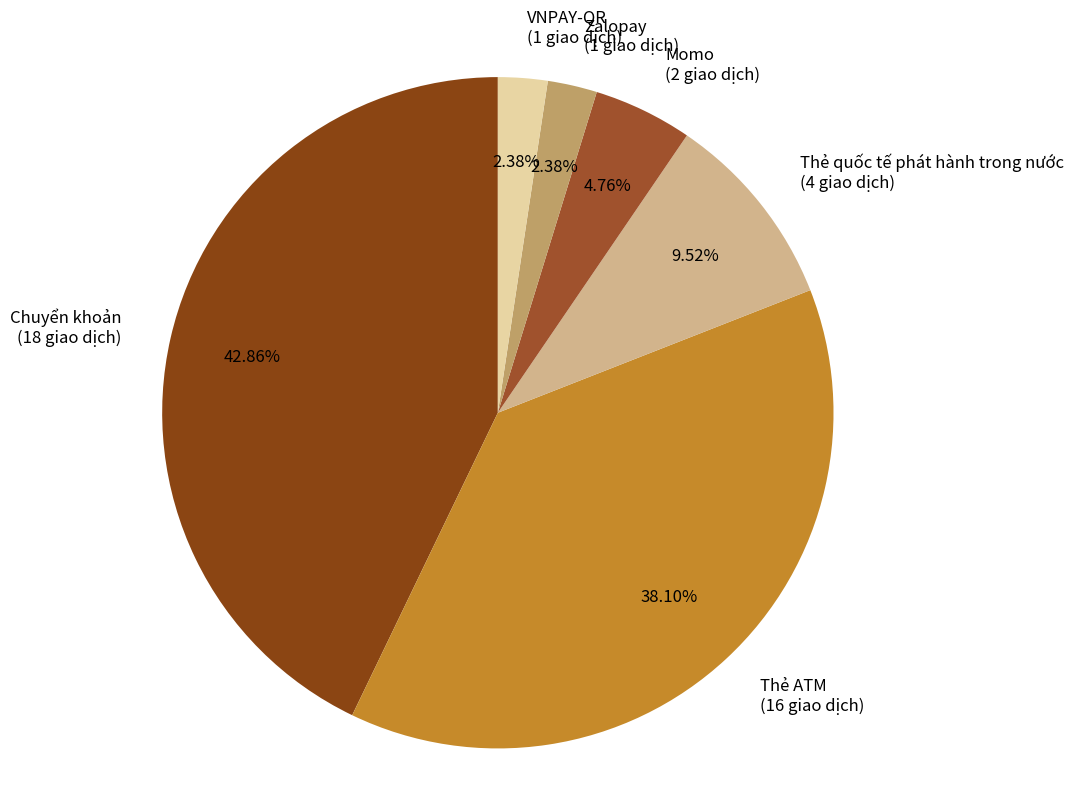

Is there a majority slice in this chart?

No